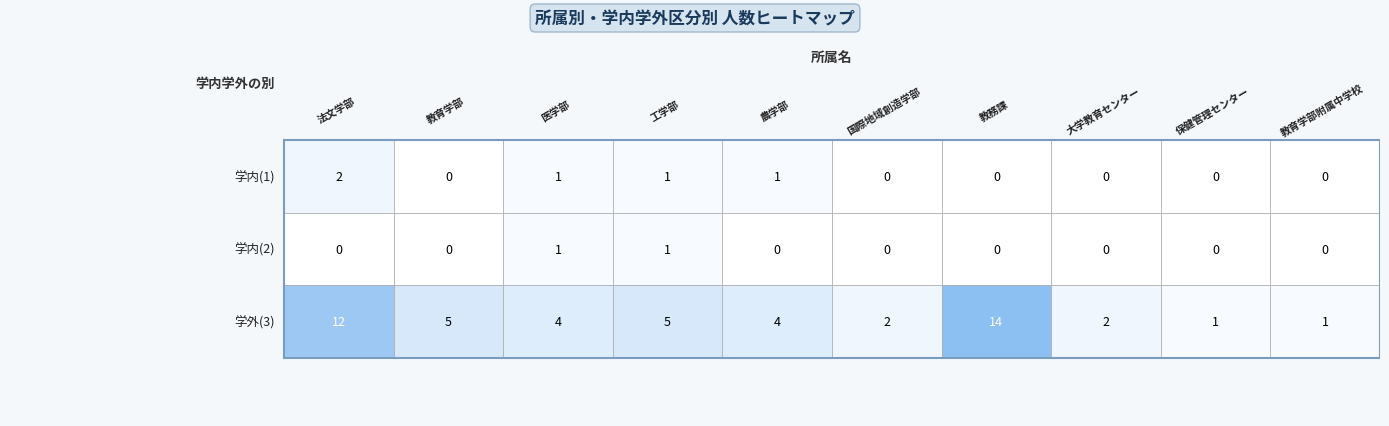

Which series has the widest spread of values?

3